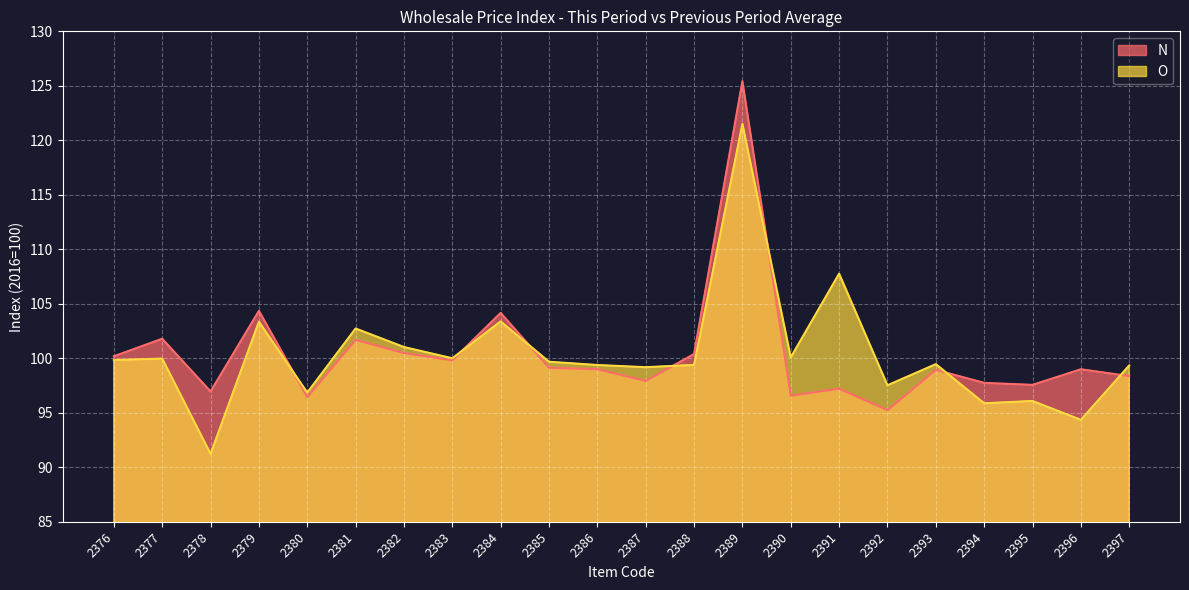

How many times do N and O cross each other?

7